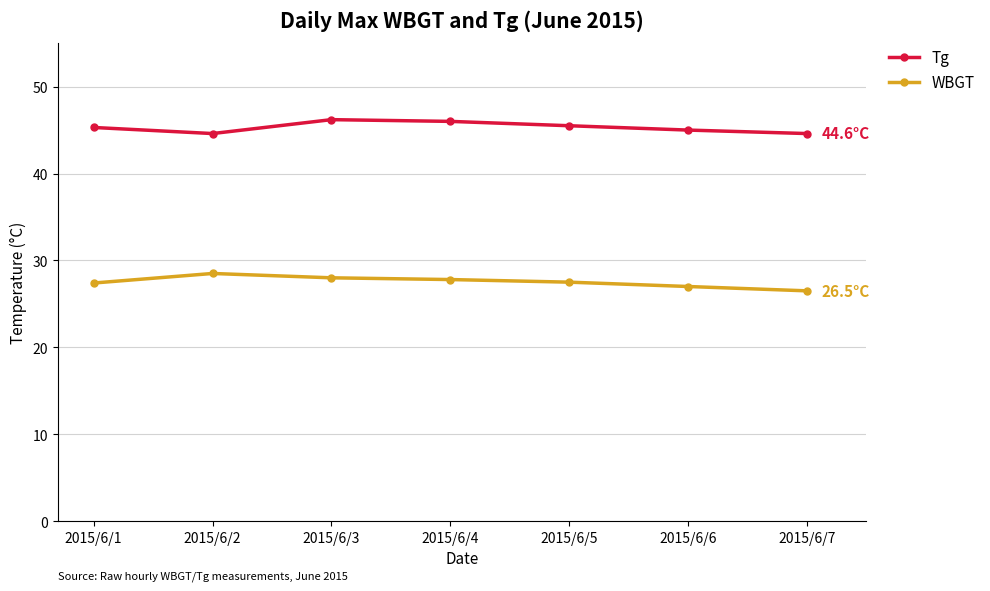

What is the value of the WBGT point at the 3rd from the left?

28.0